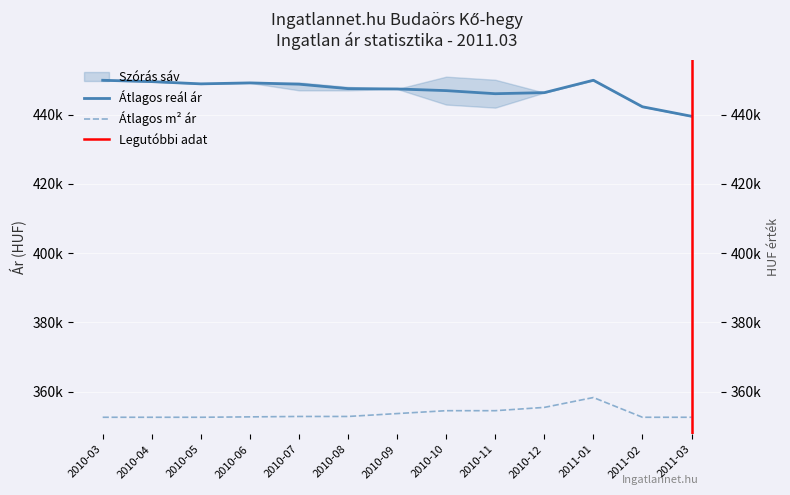

What is the difference between the second highest and minimum values in the Átlagos reál ár series?

10393